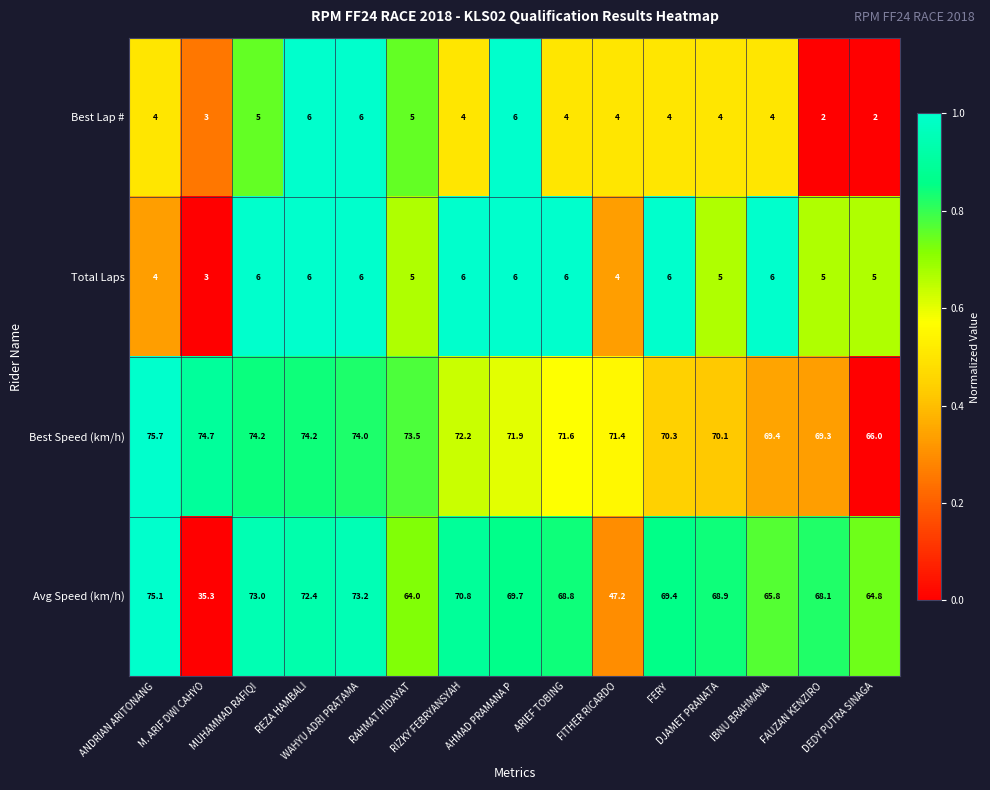

Count the Total Laps values in the range 5 to 6.

12